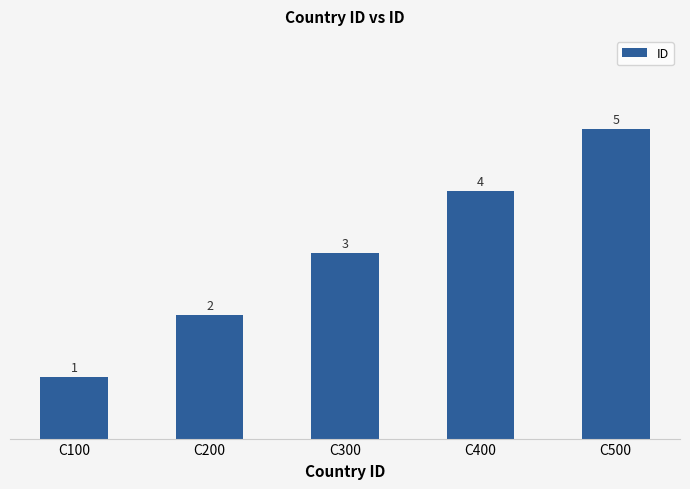

Is it true that the value at C500 is 5?

True